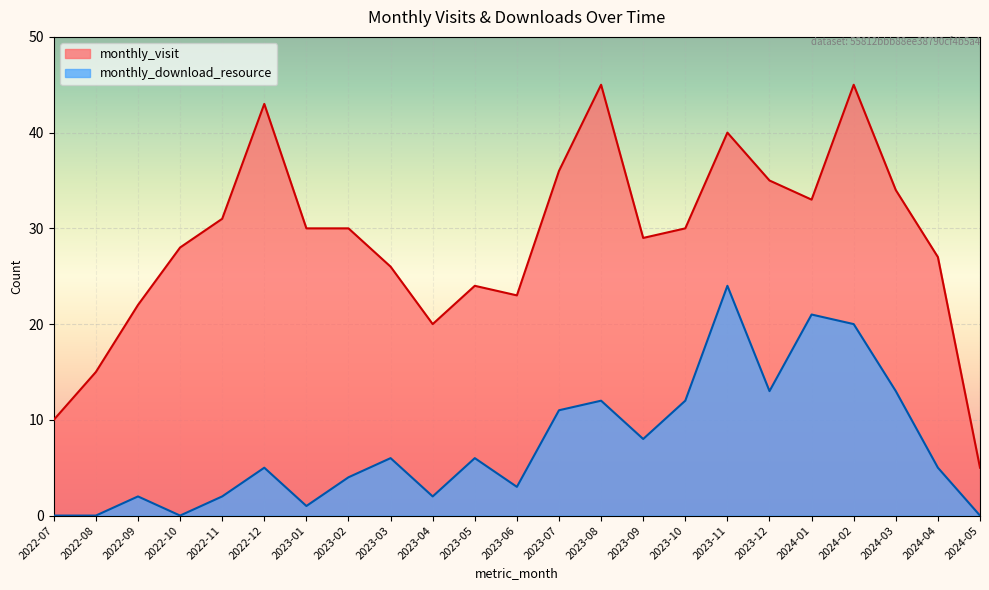

True or false: monthly_visit and monthly_download_resource cross at least once.

False